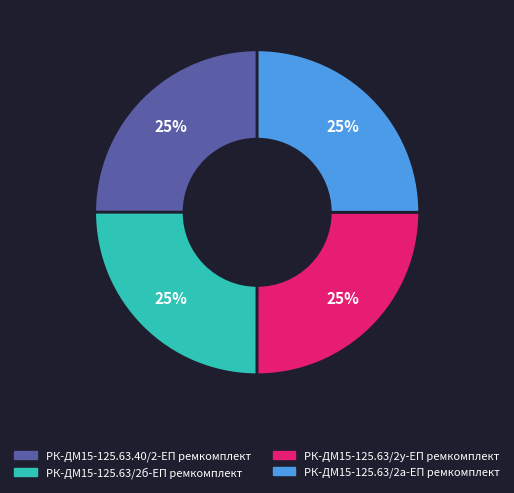

To the nearest percent, what percentage of the pie is РК-ДМ15-125.63.40/2-ЕП ремкомплект?

25%